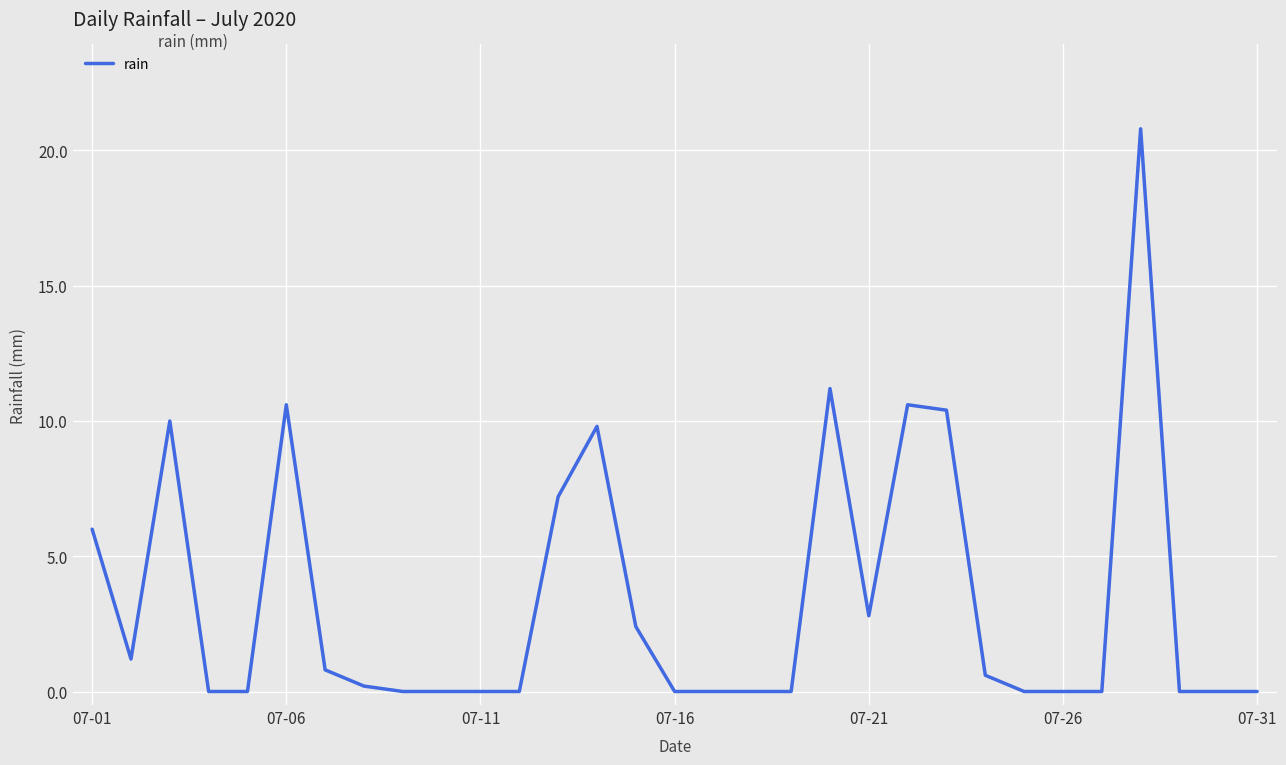

What is the maximum value shown in the chart?

20.8